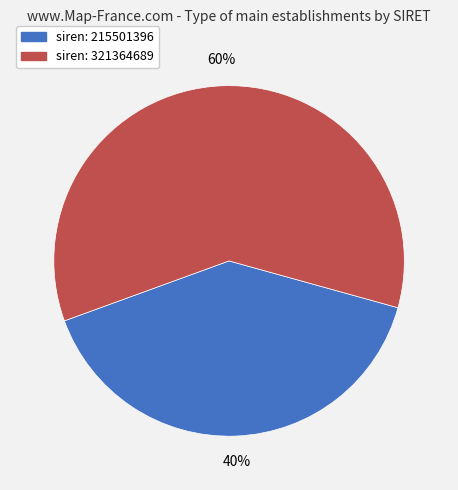

To the nearest percent, what is the average slice percentage?

50%